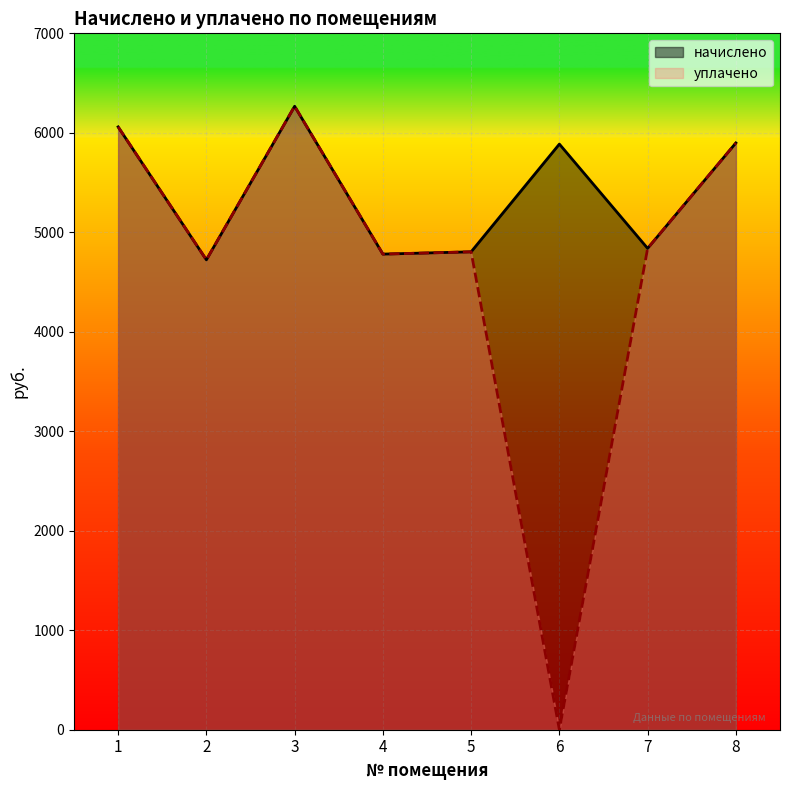

Which category has the lowest value across all series?

6